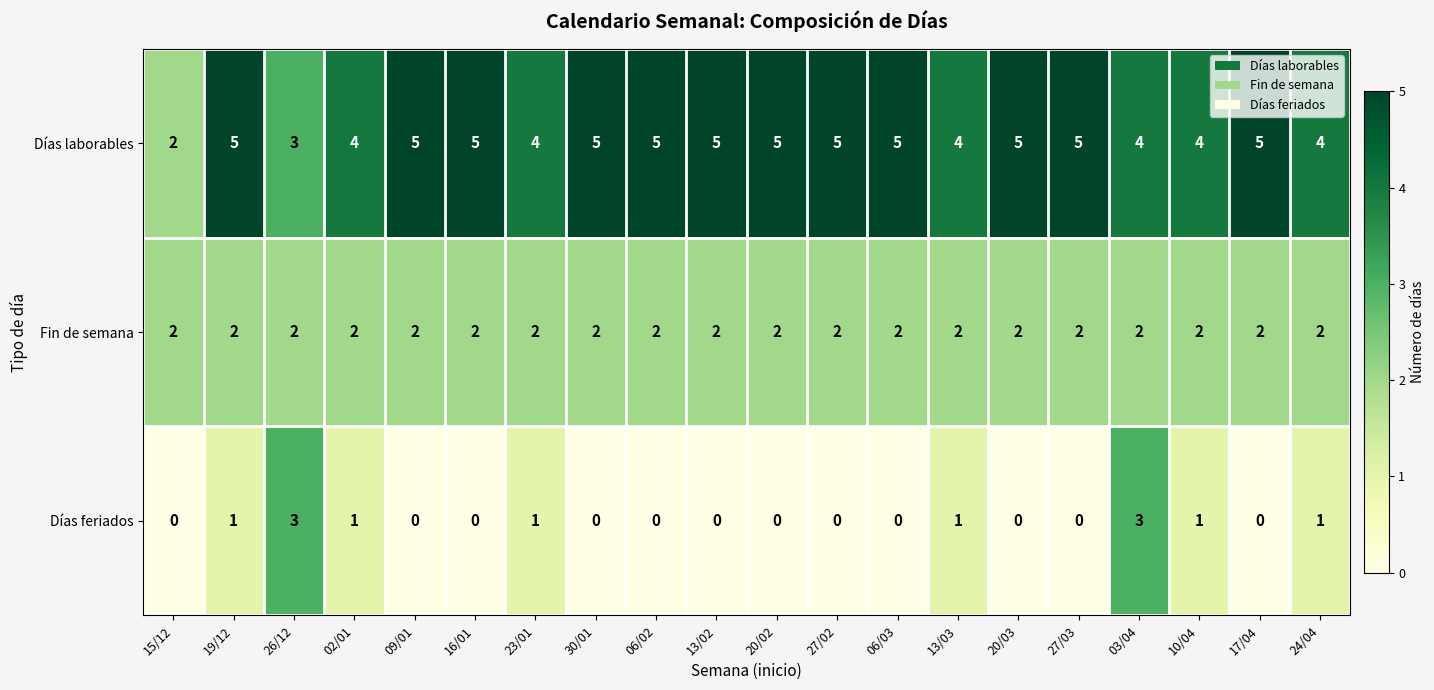

Is it true that Días laborables equals 5 at 20/03?

True